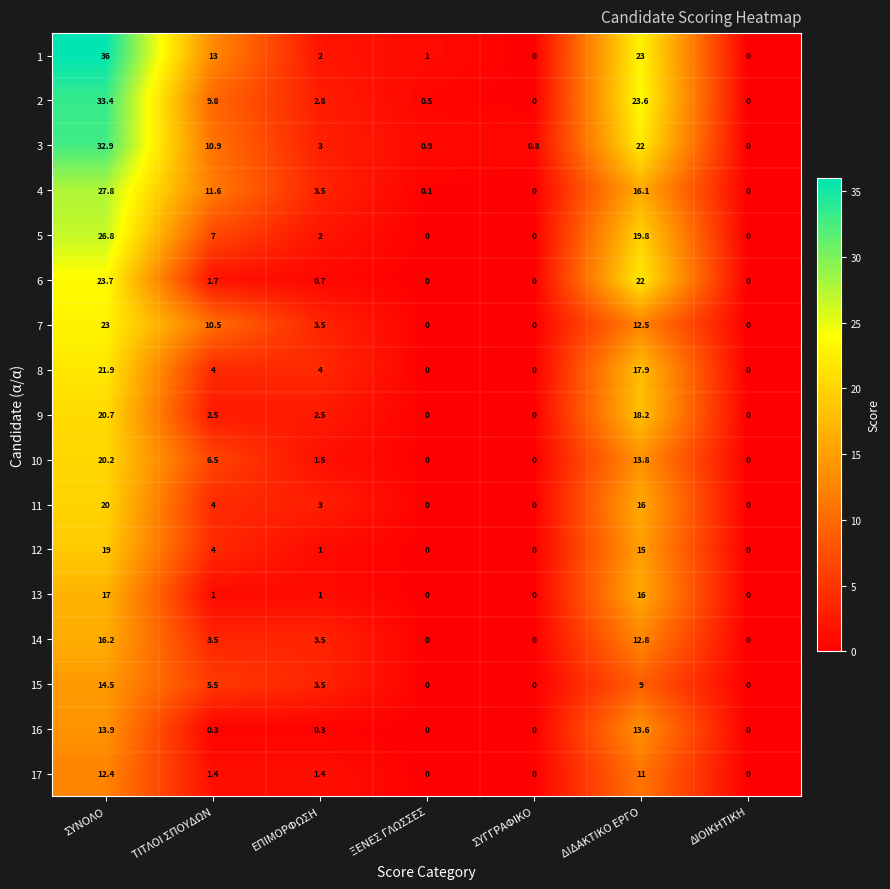

What is the difference between the highest and lowest values at ΞΕΝΕΣ ΓΛΩΣΣΕΣ?

1.0